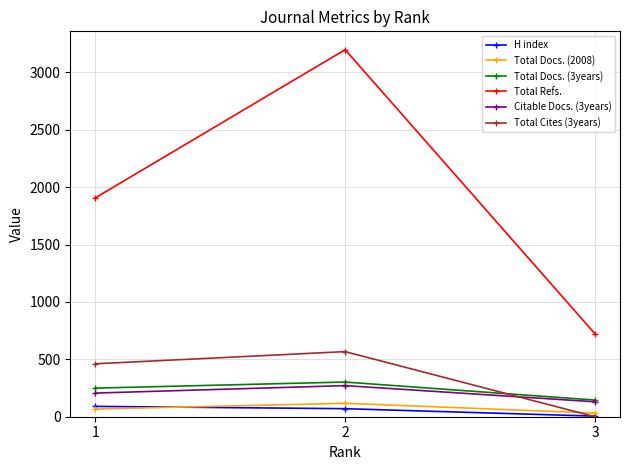

What are all the series names shown in the legend?

H index, Total Docs. (2008), Total Docs. (3years), Total Refs., Citable Docs. (3years), Total Cites (3years)